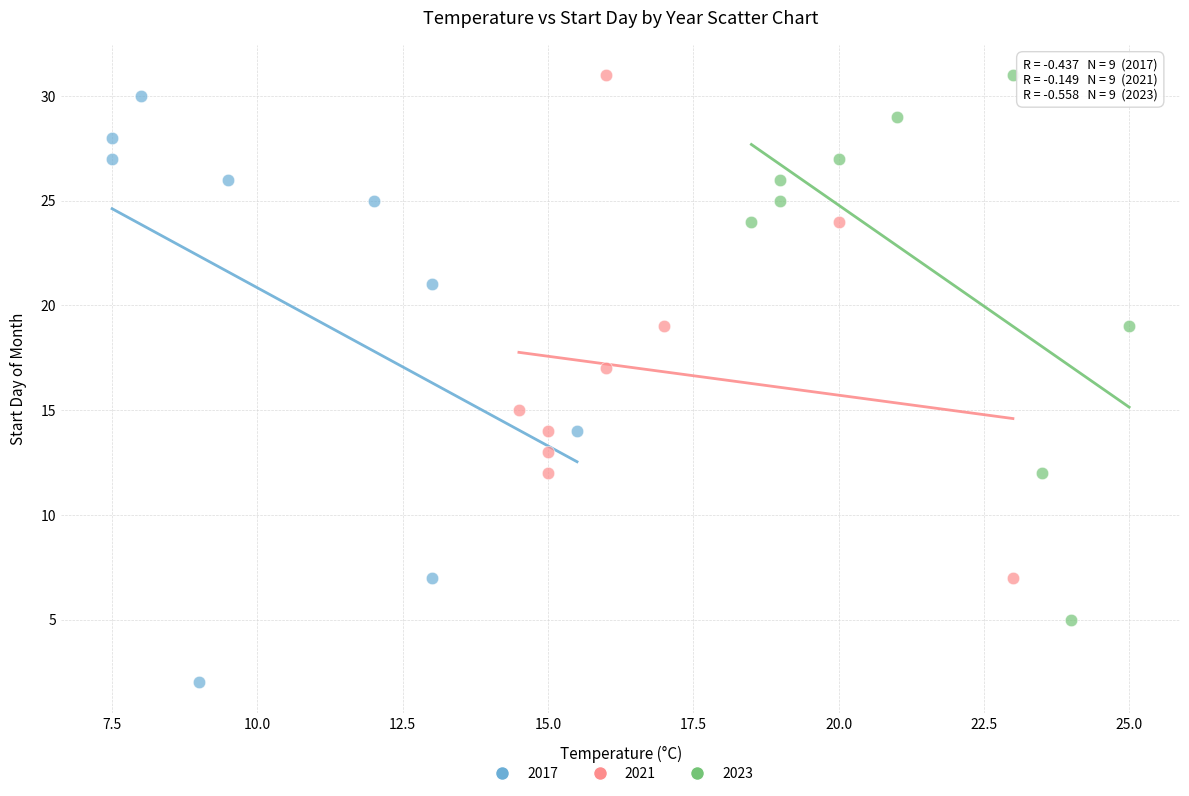

Which series reaches the minimum Y coordinate?

2017